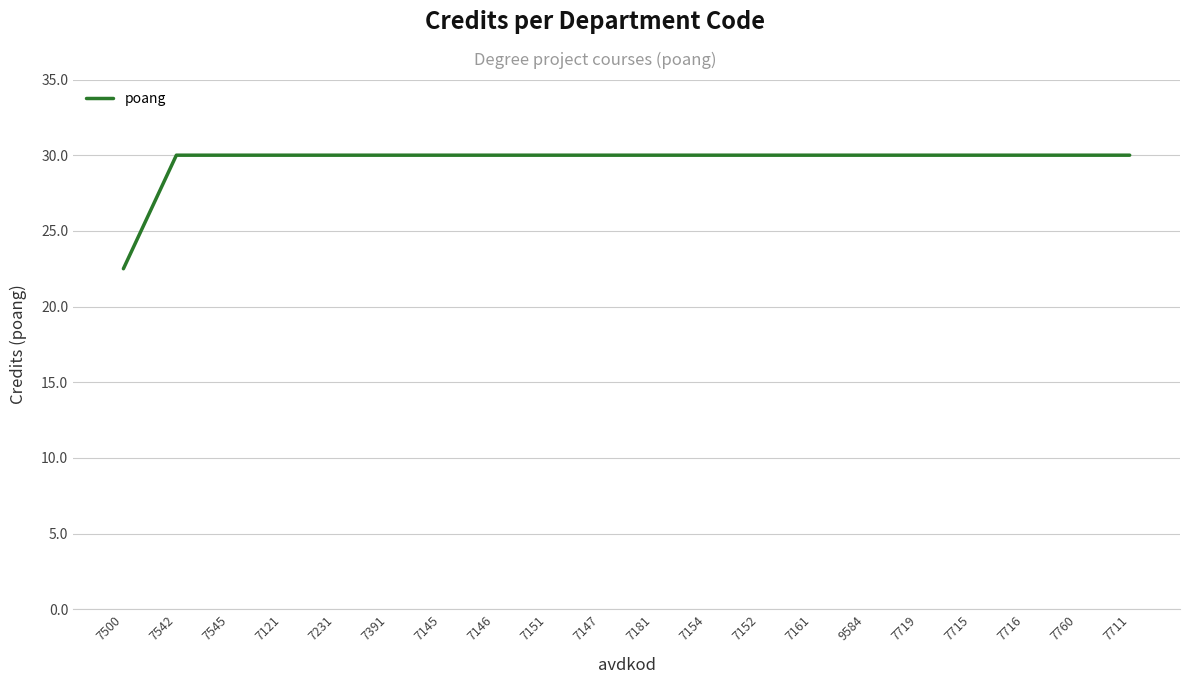

Where is the data nearest to the value 26?

7500